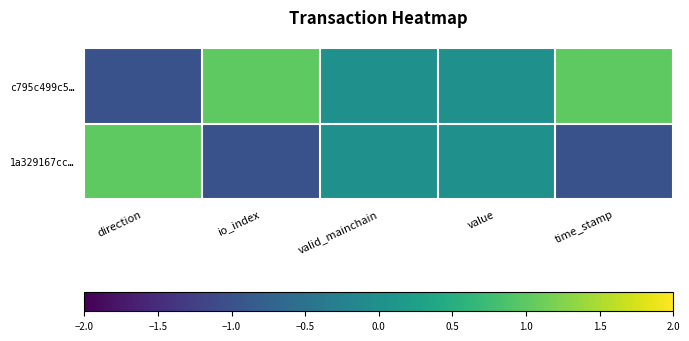

Reading right to left, what are all the values shown in this chart?

c795c499c5…: time_stamp=1	value=0	valid_mainchain=0	io_index=1	direction=-1
1a329167cc…: time_stamp=-1	value=0	valid_mainchain=0	io_index=-1	direction=1